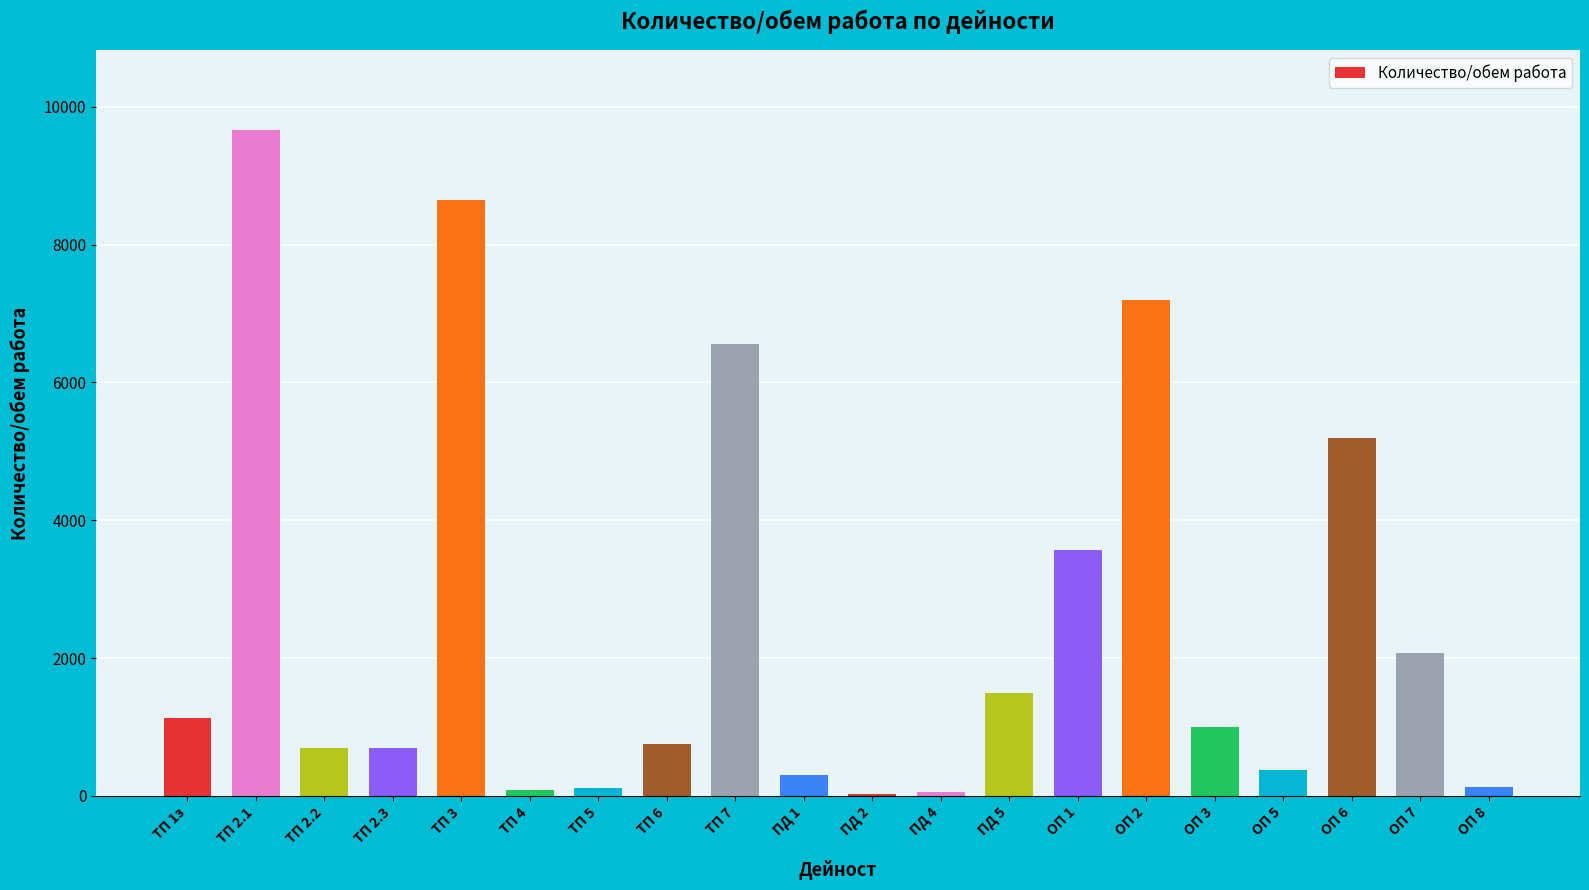

Where is the data nearest to the value 4845?

ОП 6